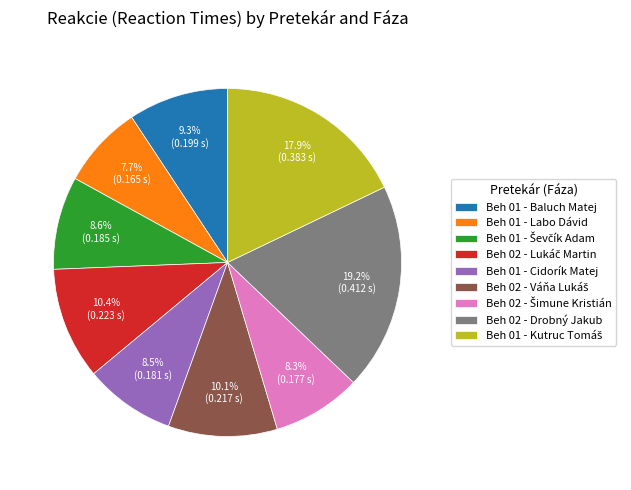

To the nearest percent, what is the average slice percentage?

11%